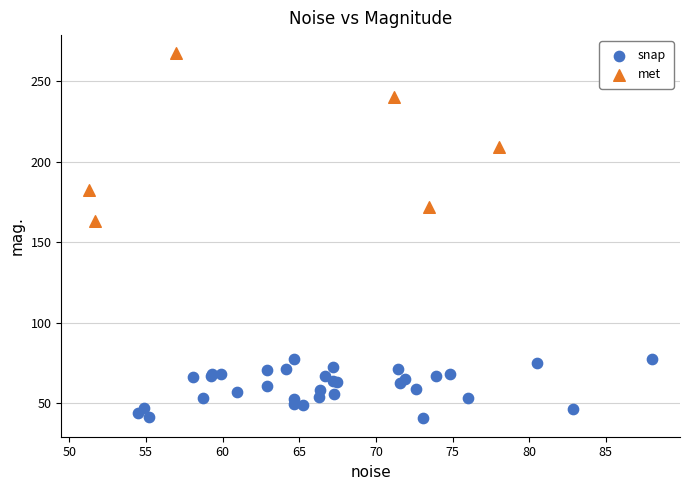

Which series has the widest spread of Y values?

met